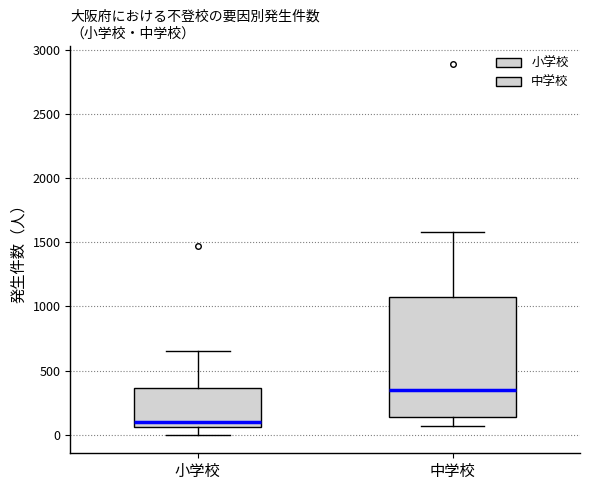

Which box is the tallest, from its lower edge to its upper edge?

中学校